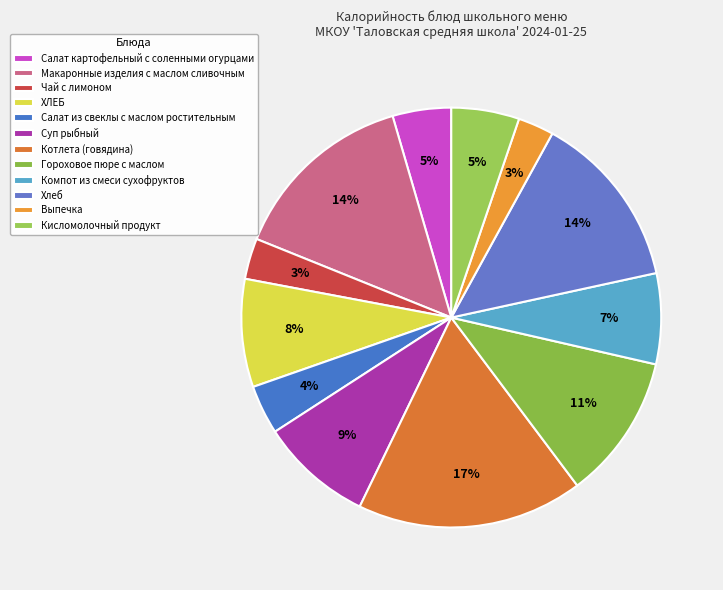

Count the number of slices in the pie.

12